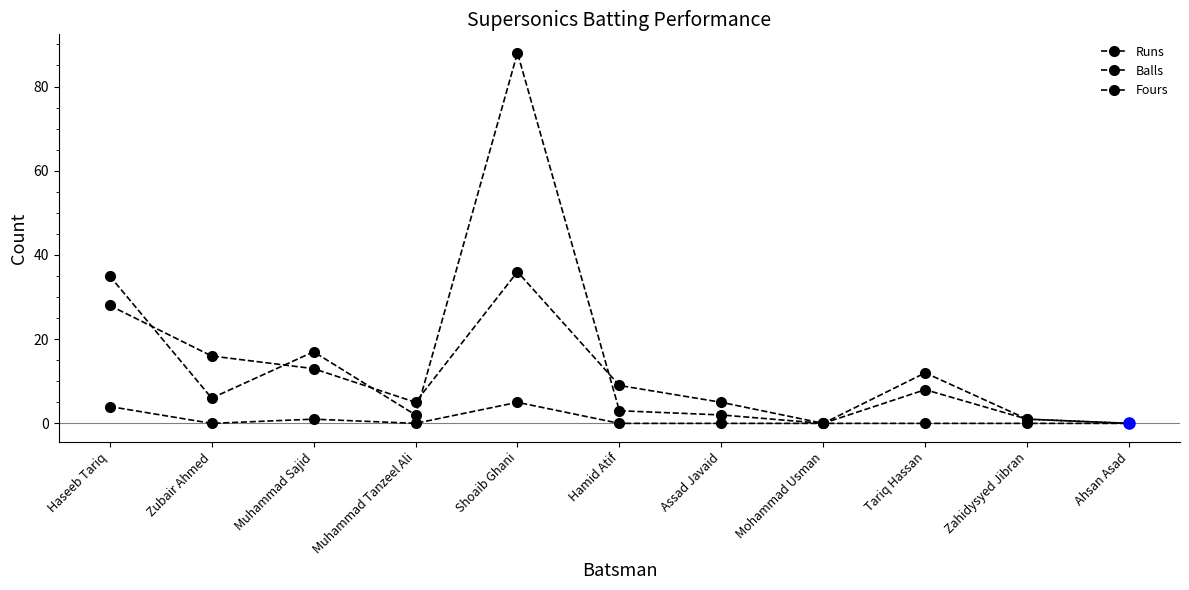

True or false: Runs has a value of 1 at Zahidysyed Jibran.

True